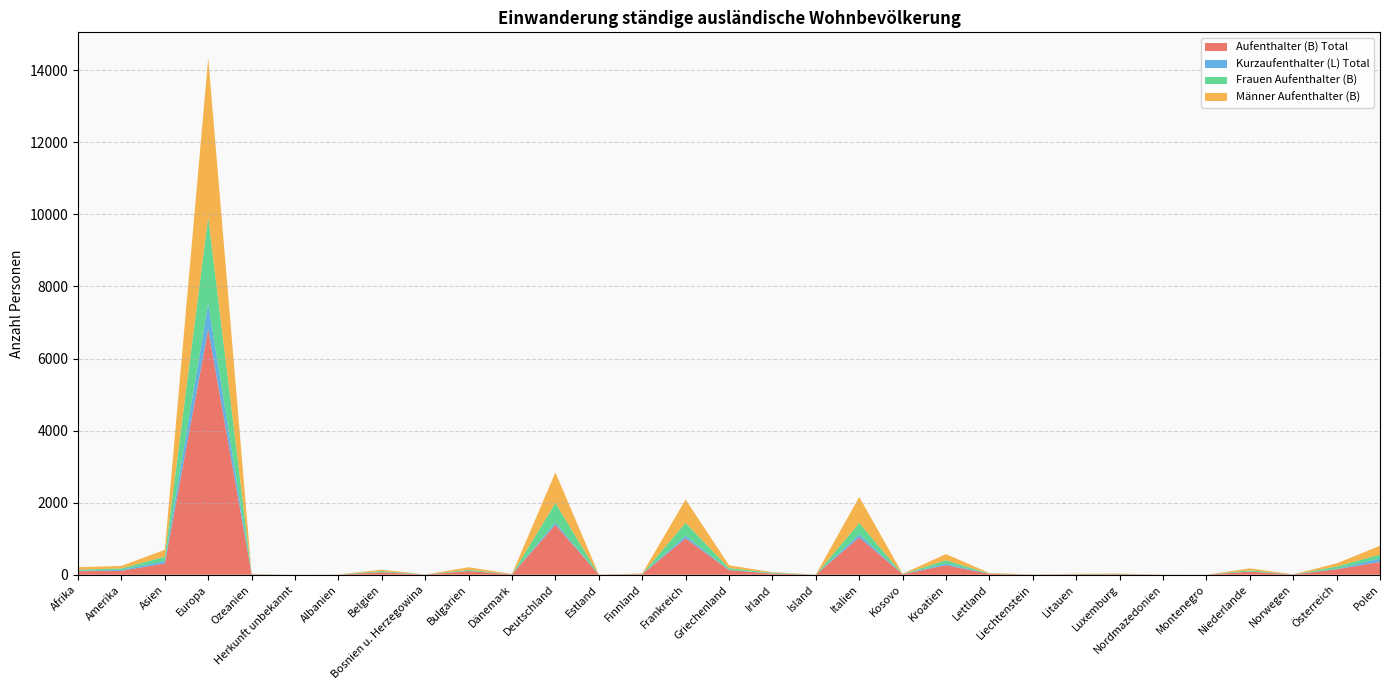

Reading left to right, what are all the values shown in this chart?

Aufenthalter (B) Total: Afrika=98	Amerika=109	Asien=313	Europa=6807	Ozeanien=9	Herkunft unbekannt=1	Albanien=4	Belgien=69	Bosnien u. Herzegowina=4	Bulgarien=102	Dänemark=11	Deutschland=1388	Estland=4	Finnland=16	Frankreich=1010	Griechenland=127	Irland=32	Island=2	Italien=1035	Kosovo=13	Kroatien=264	Lettland=24	Liechtenstein=5	Litauen=13	Luxemburg=16	Nordmazedonien=3	Montenegro=1	Niederlande=86	Norwegen=6	Österreich=152	Polen=354
Kurzaufenthalter (L) Total: Afrika=13	Amerika=26	Asien=66	Europa=720	Ozeanien=4	Herkunft unbekannt=0	Albanien=0	Belgien=3	Bosnien u. Herzegowina=0	Bulgarien=3	Dänemark=1	Deutschland=63	Estland=0	Finnland=2	Frankreich=69	Griechenland=8	Irland=8	Island=0	Italien=88	Kosovo=1	Kroatien=45	Lettland=0	Liechtenstein=0	Litauen=1	Luxemburg=0	Nordmazedonien=0	Montenegro=0	Niederlande=4	Norwegen=1	Österreich=10	Polen=96
Frauen Aufenthalter (B): Afrika=29	Amerika=41	Asien=122	Europa=2397	Ozeanien=4	Herkunft unbekannt=1	Albanien=2	Belgien=30	Bosnien u. Herzegowina=3	Bulgarien=32	Dänemark=3	Deutschland=539	Estland=1	Finnland=5	Frankreich=361	Griechenland=49	Irland=16	Island=1	Italien=311	Kosovo=4	Kroatien=93	Lettland=9	Liechtenstein=3	Litauen=6	Luxemburg=8	Nordmazedonien=1	Montenegro=0	Niederlande=33	Norwegen=2	Österreich=65	Polen=109
Männer Aufenthalter (B): Afrika=69	Amerika=68	Asien=191	Europa=4410	Ozeanien=5	Herkunft unbekannt=0	Albanien=2	Belgien=39	Bosnien u. Herzegowina=1	Bulgarien=70	Dänemark=8	Deutschland=849	Estland=3	Finnland=11	Frankreich=649	Griechenland=78	Irland=16	Island=1	Italien=724	Kosovo=9	Kroatien=171	Lettland=15	Liechtenstein=2	Litauen=7	Luxemburg=8	Nordmazedonien=2	Montenegro=1	Niederlande=53	Norwegen=4	Österreich=87	Polen=245